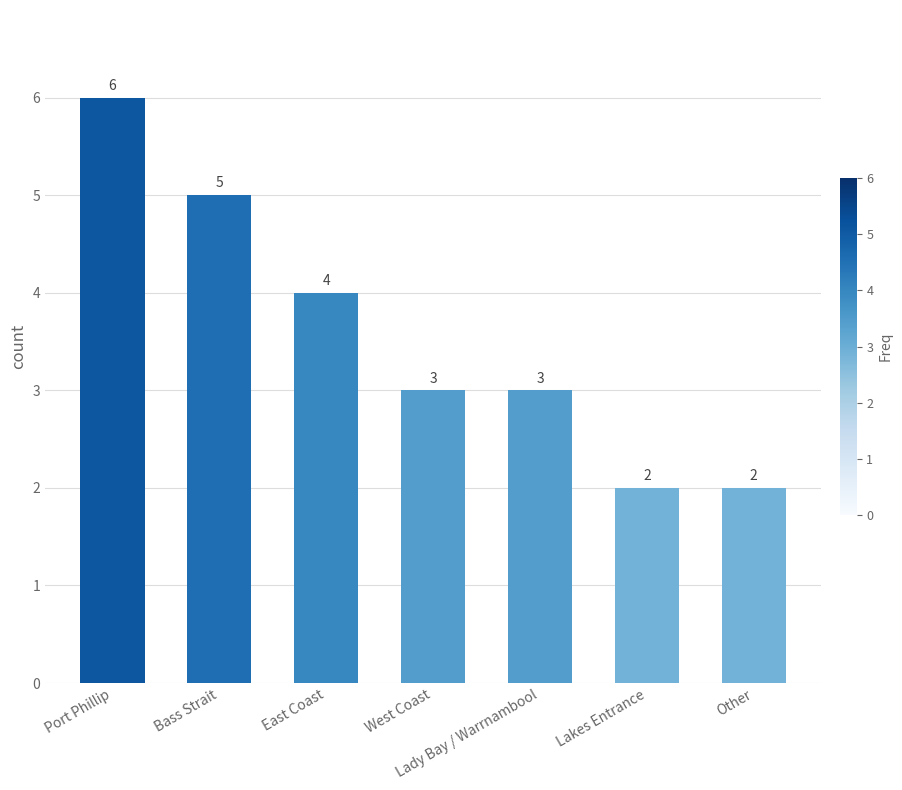

At which label does the data first exceed 3?

Port Phillip